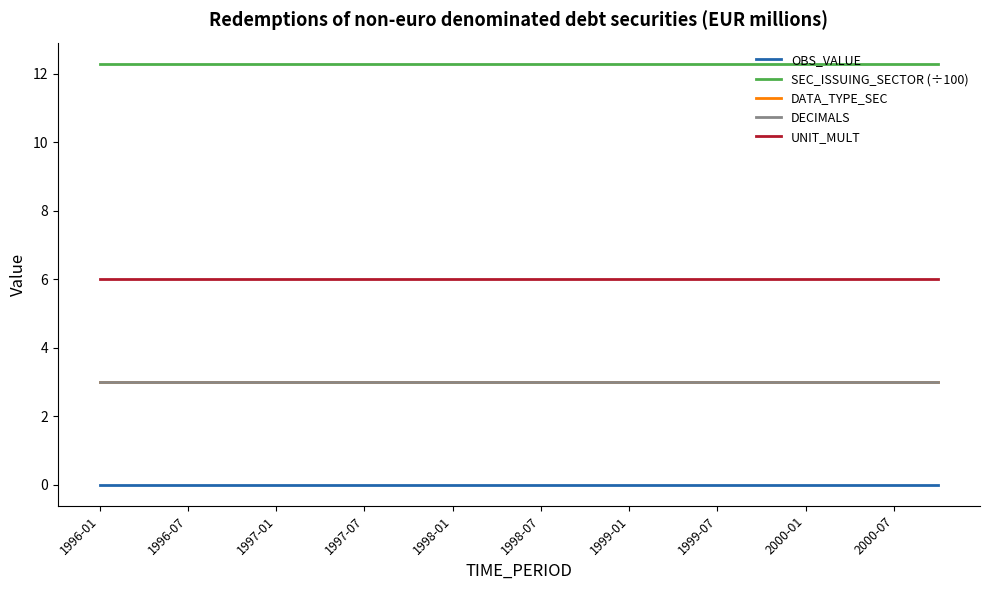

Does the chart display data point markers on the line(s)?

No